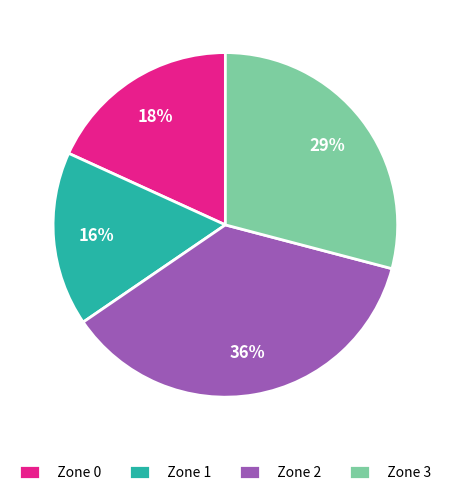

Is there a majority slice in this chart?

No